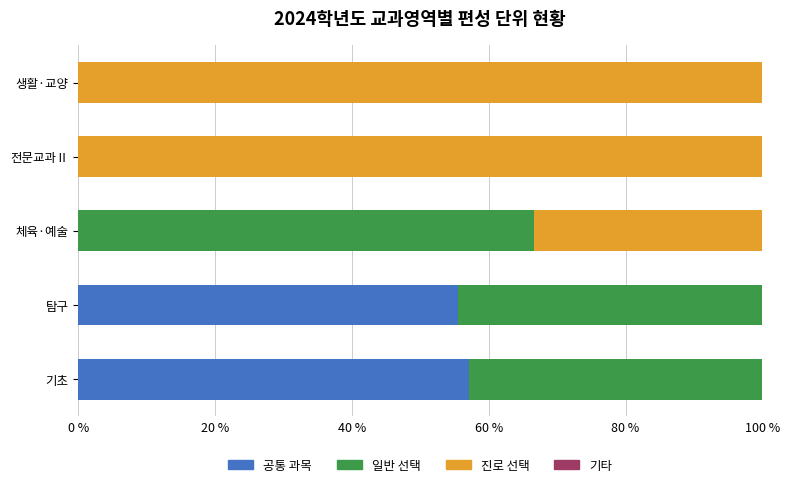

Read the 공통 과목 value at 기초.

57.1